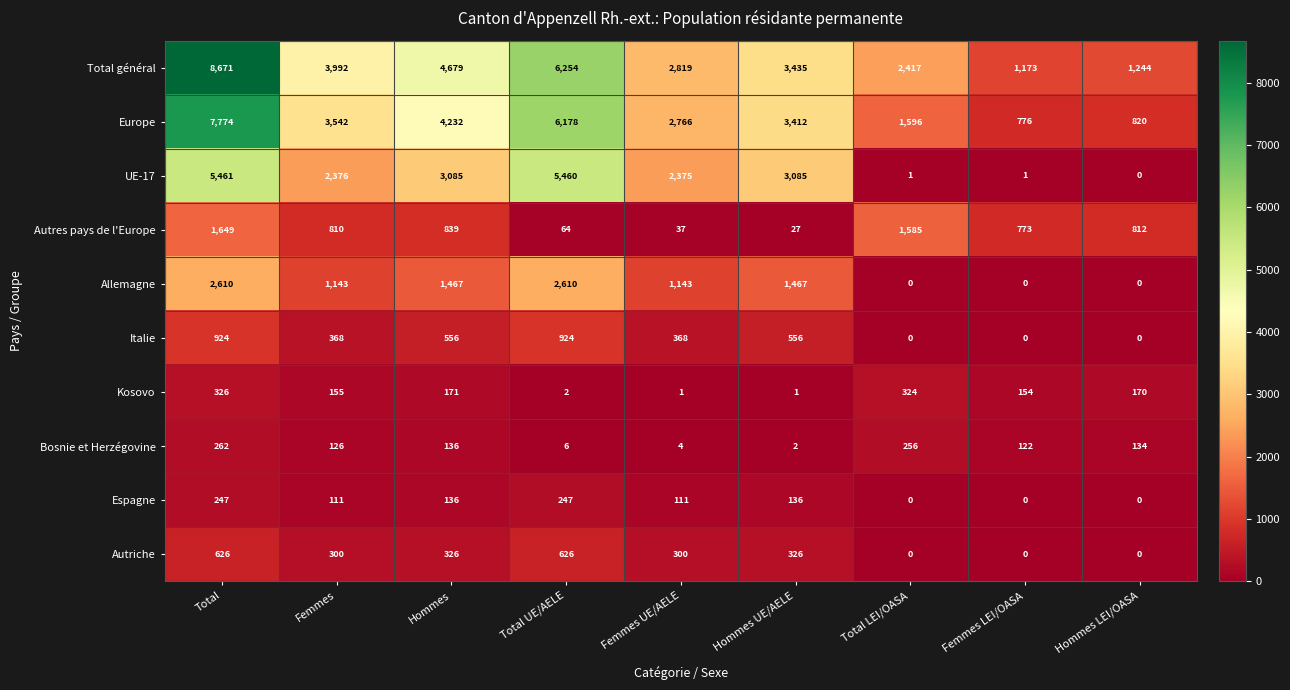

What is the difference between the second highest and second lowest values in the Kosovo series?

323